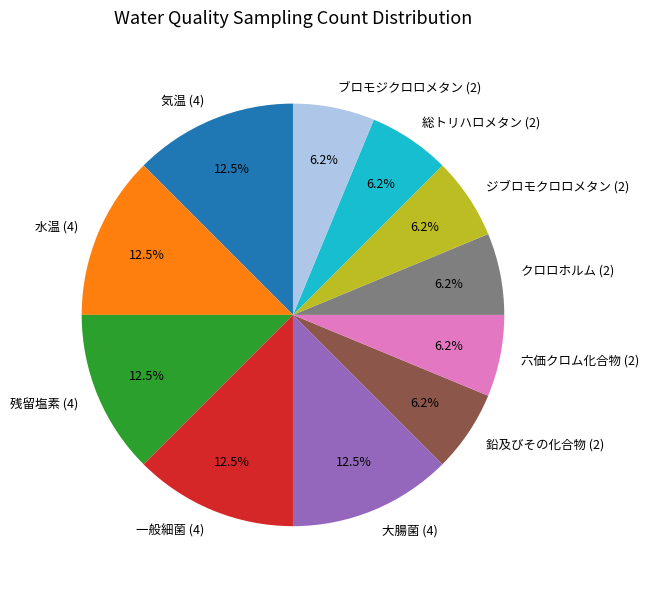

Does 六価クロム化合物 (2) represent more than half of the total?

No